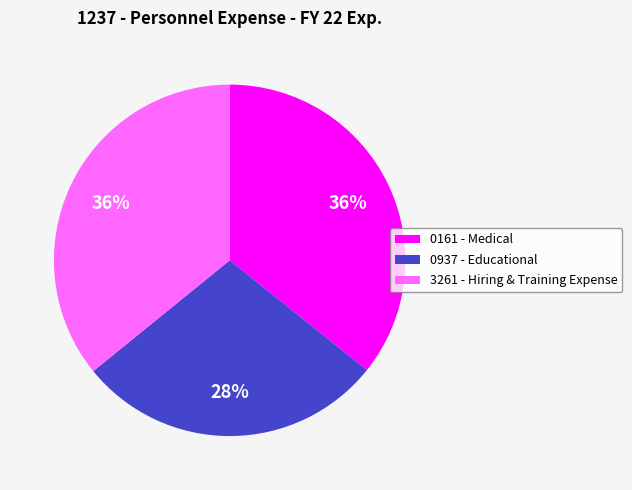

Which category has the smallest portion of the pie?

0937 - Educational